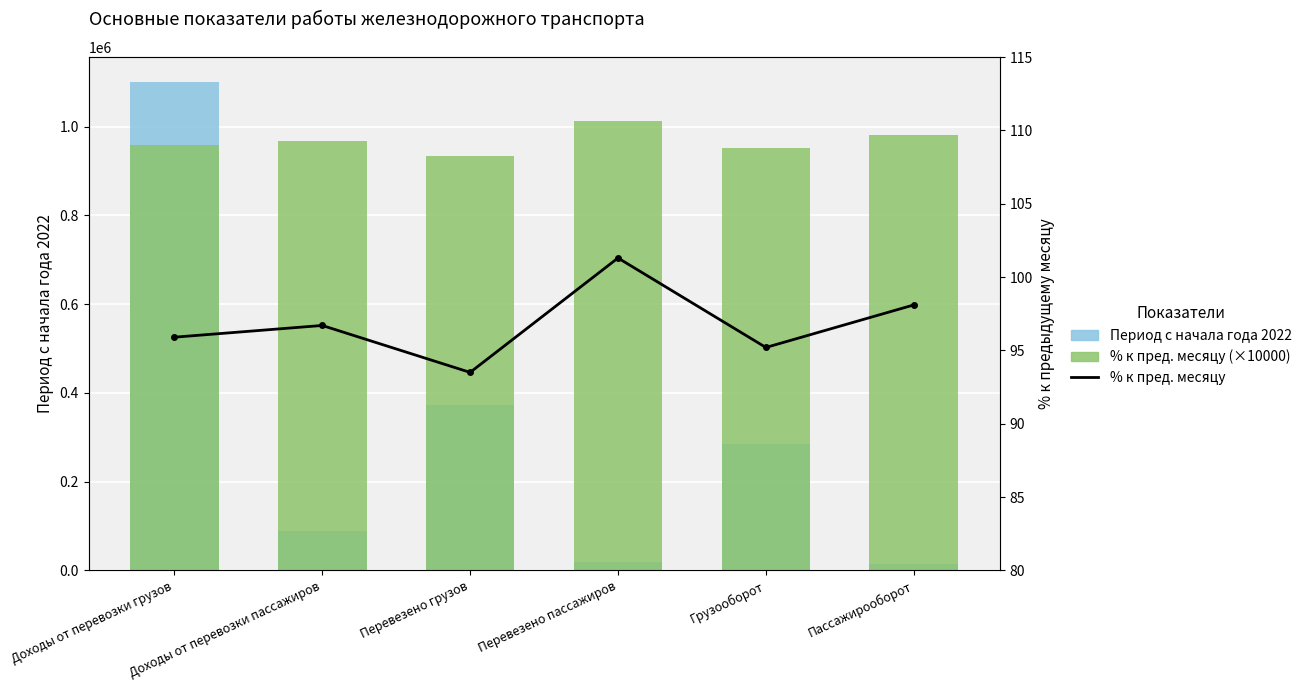

Which has a higher value, Пассажирооборот or Перевезено пассажиров?

Перевезено пассажиров